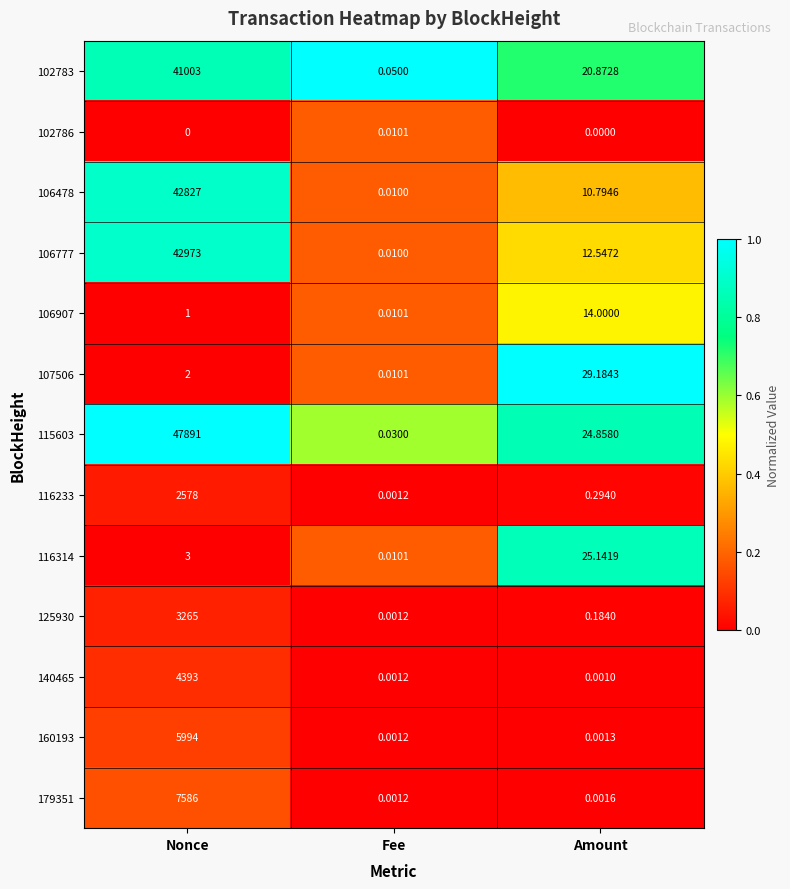

List the series in order of their peak value, highest first.

115603, 106777, 106478, 102783, 179351, 160193, 140465, 125930, 116233, 107506, 116314, 106907, 102786